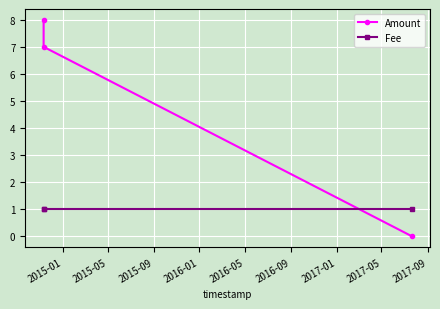

What are all the series names shown in the legend?

Amount, Fee